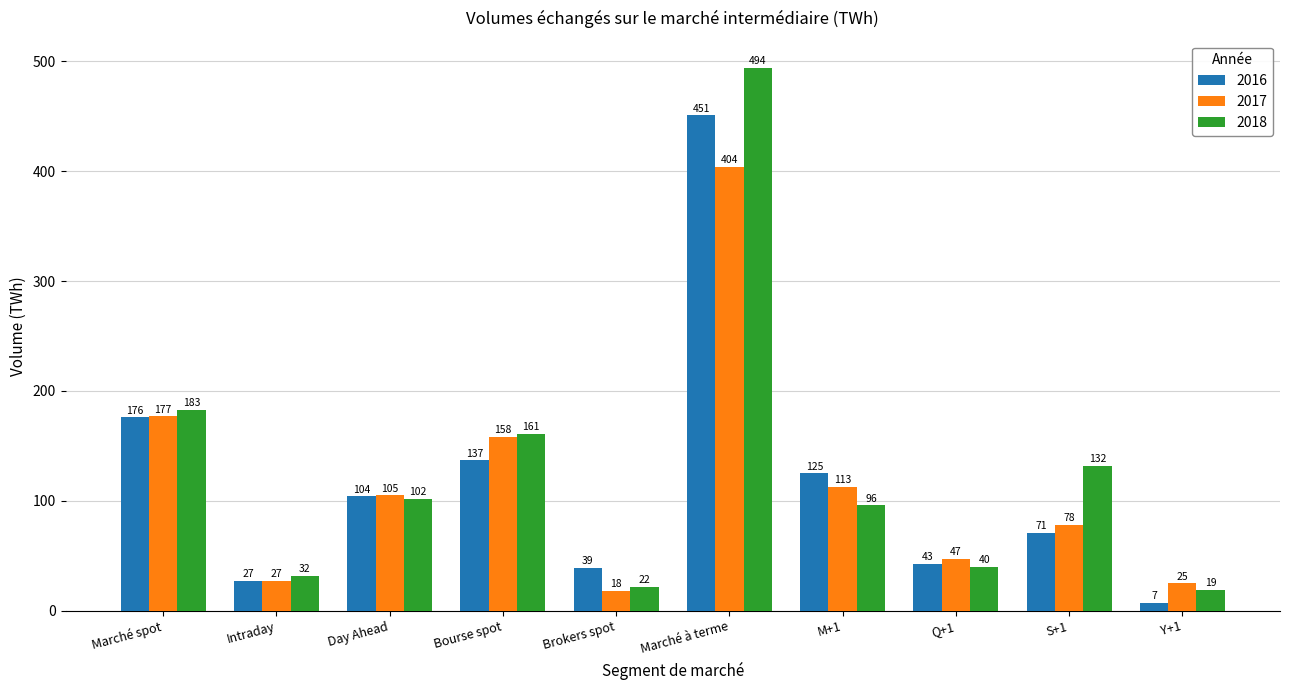

At which label does 2017 reach its minimum?

Brokers spot